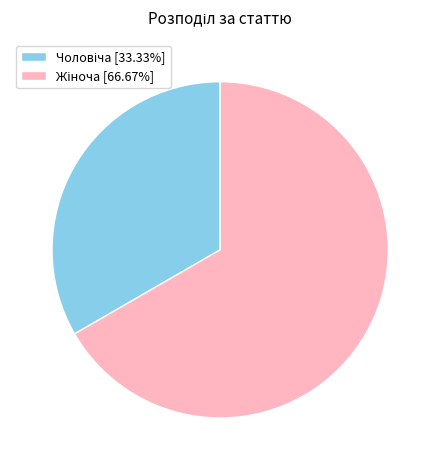

Is there any slice that represents more than half of the pie?

Yes